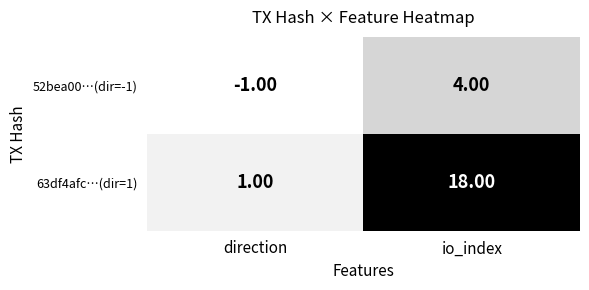

What is the sum of the 52bea00…(dir=-1) values at direction and io_index?

3